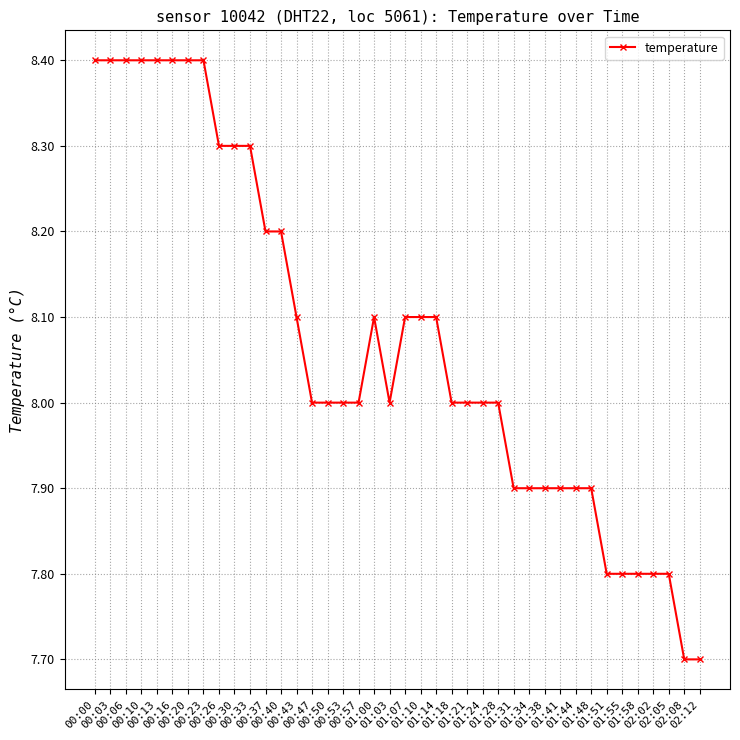

What is the maximum value shown in the chart?

8.4